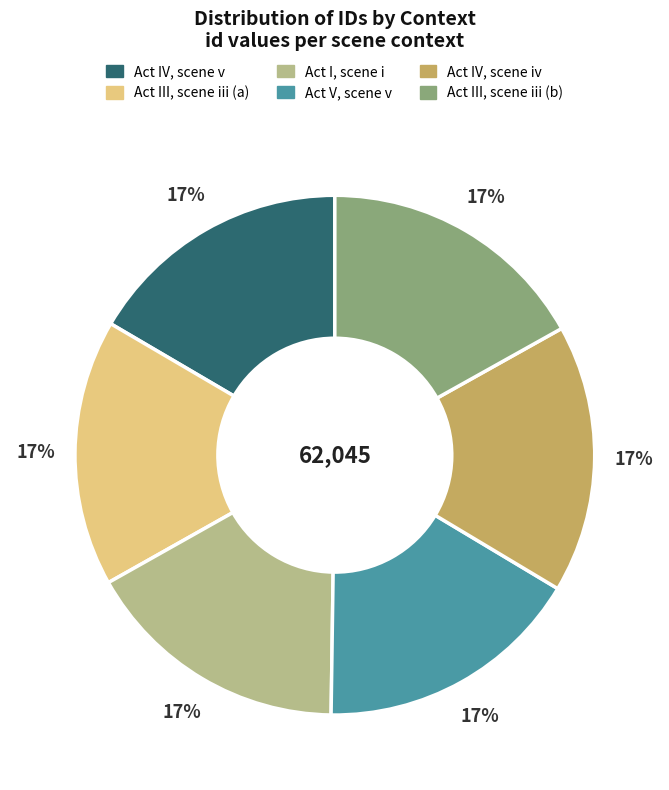

How many segments does this pie chart have?

6